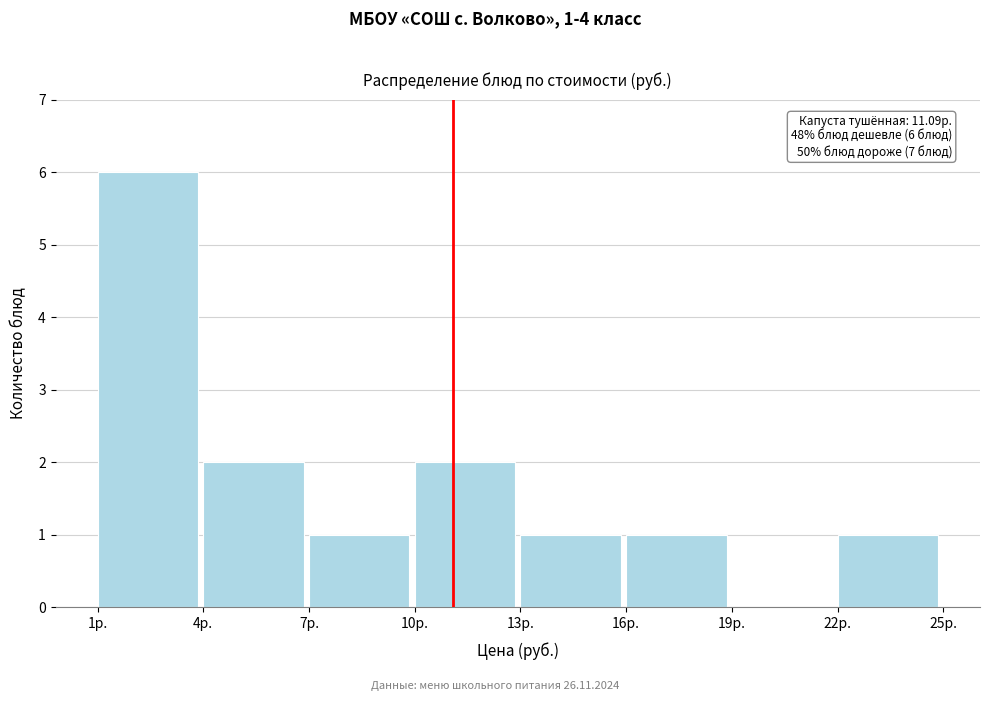

Which range on the x-axis has the tallest bar?

1 to 4